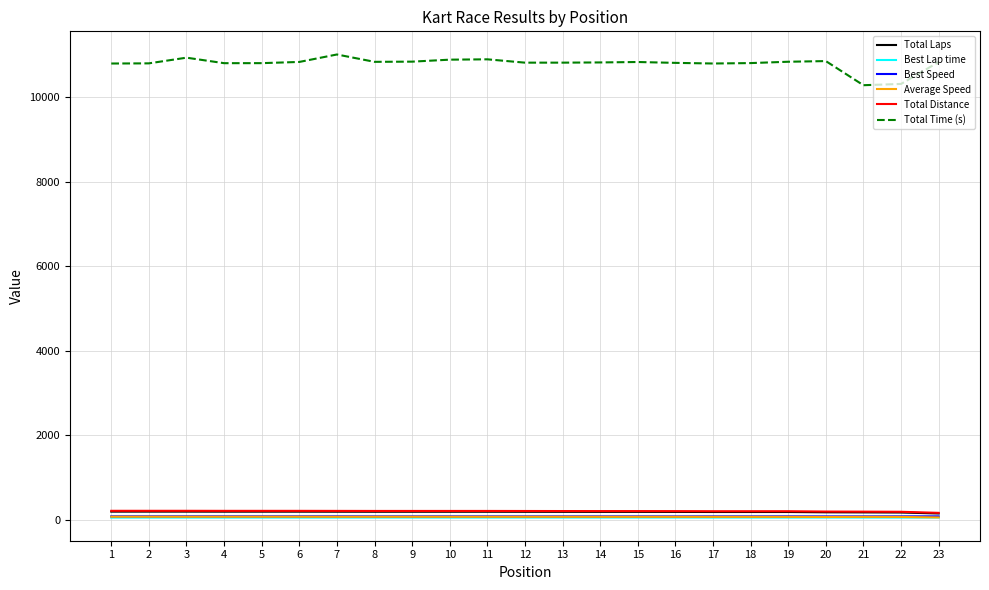

What is the lowest value of the Best Lap time series?

50.1